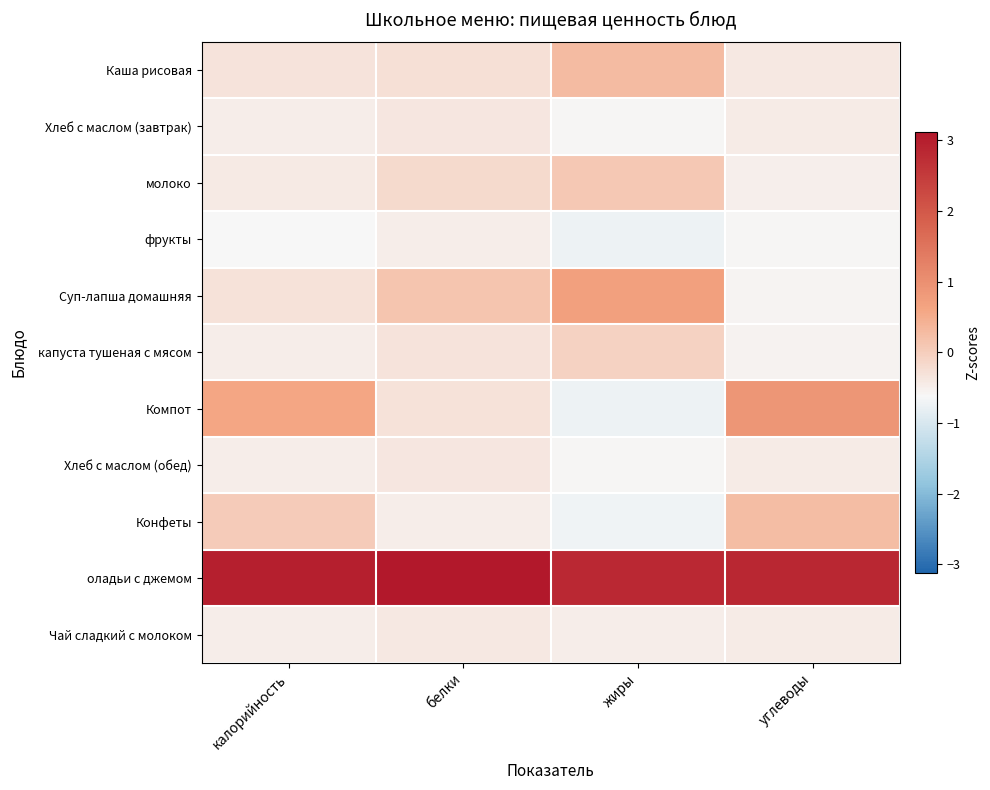

Reading right to left, list all the values displayed in this chart.

Каша рисовая: углеводы=-0.4	жиры=0.3	белки=-0.3	калорийность=-0.3
Хлеб с маслом (завтрак): углеводы=-0.5	жиры=-0.6	белки=-0.4	калорийность=-0.5
молоко: углеводы=-0.5	жиры=0.1	белки=-0.2	калорийность=-0.4
фрукты: углеводы=-0.6	жиры=-0.7	белки=-0.5	калорийность=-0.6
Суп-лапша домашняя: углеводы=-0.6	жиры=0.7	белки=0.1	калорийность=-0.3
капуста тушеная с мясом: углеводы=-0.5	жиры=-0.0	белки=-0.3	калорийность=-0.5
Компот: углеводы=0.9	жиры=-0.7	белки=-0.3	калорийность=0.6
Хлеб с маслом (обед): углеводы=-0.5	жиры=-0.6	белки=-0.4	калорийность=-0.5
Конфеты: углеводы=0.3	жиры=-0.7	белки=-0.5	калорийность=0.0
оладьи с джемом: углеводы=2.8	жиры=2.8	белки=3.1	калорийность=3.0
Чай сладкий с молоком: углеводы=-0.4	жиры=-0.5	белки=-0.4	калорийность=-0.5